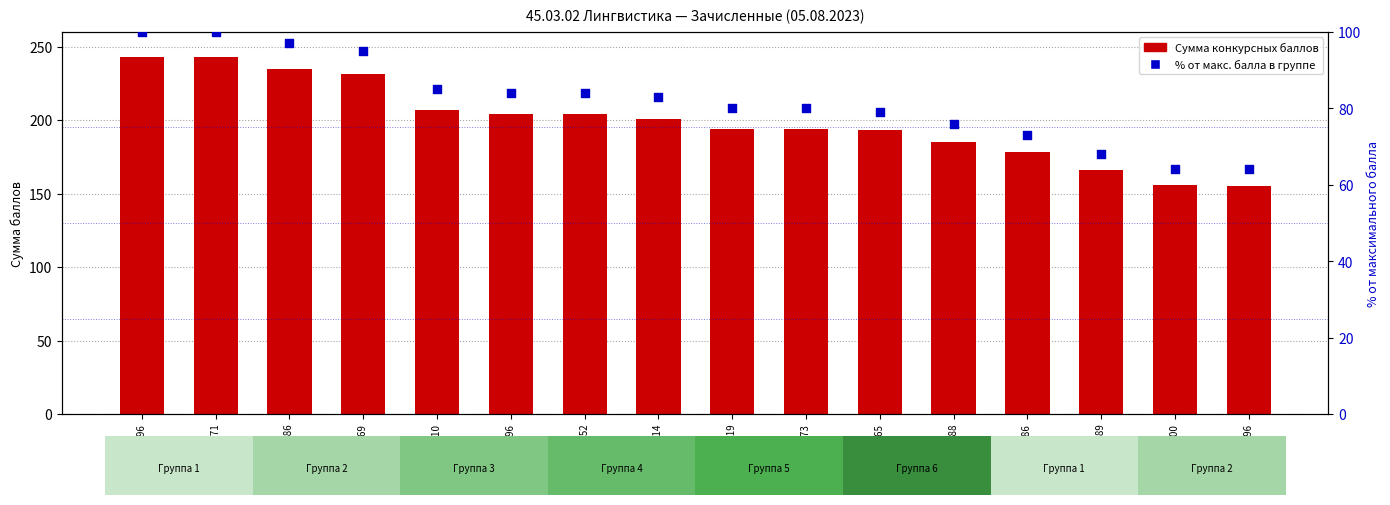

What is the total value across all series at 156-508-753 86?

251